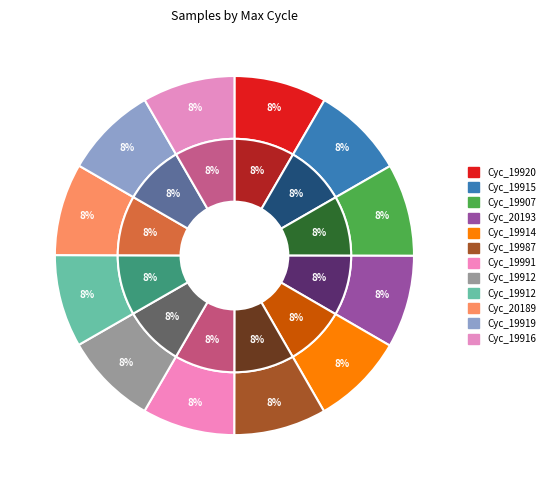

How many segments does this pie chart have?

12